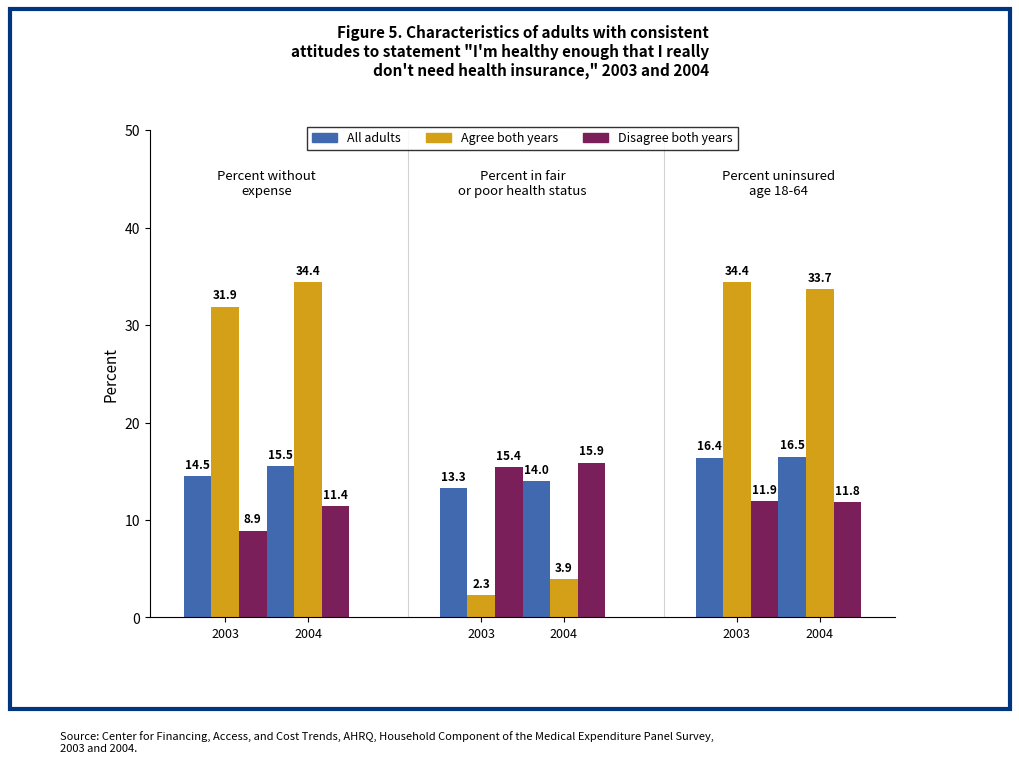

How many data points in All adults are less than 15?

3